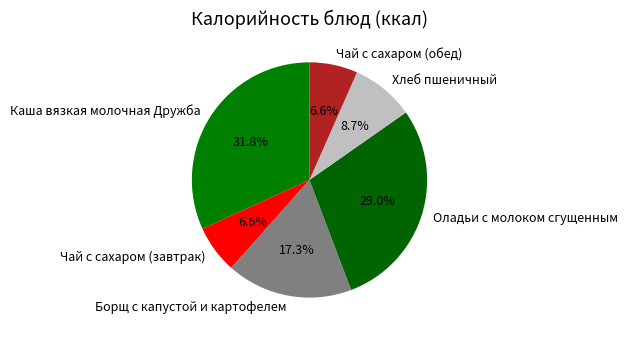

How many segments does this pie chart have?

6